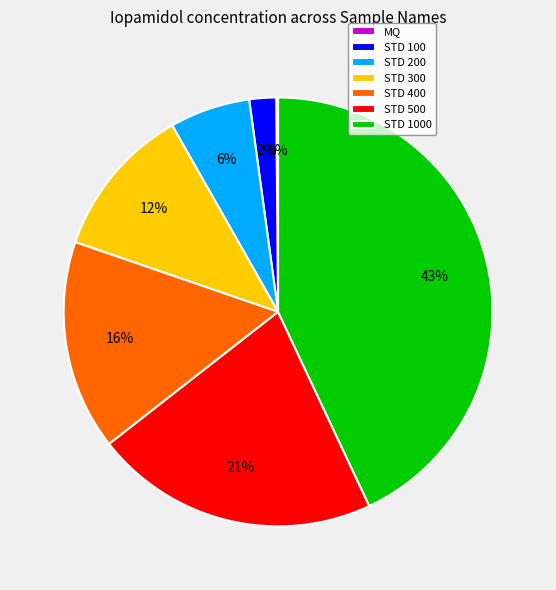

Is the sum of STD 1000 and STD 100 greater than half?

No